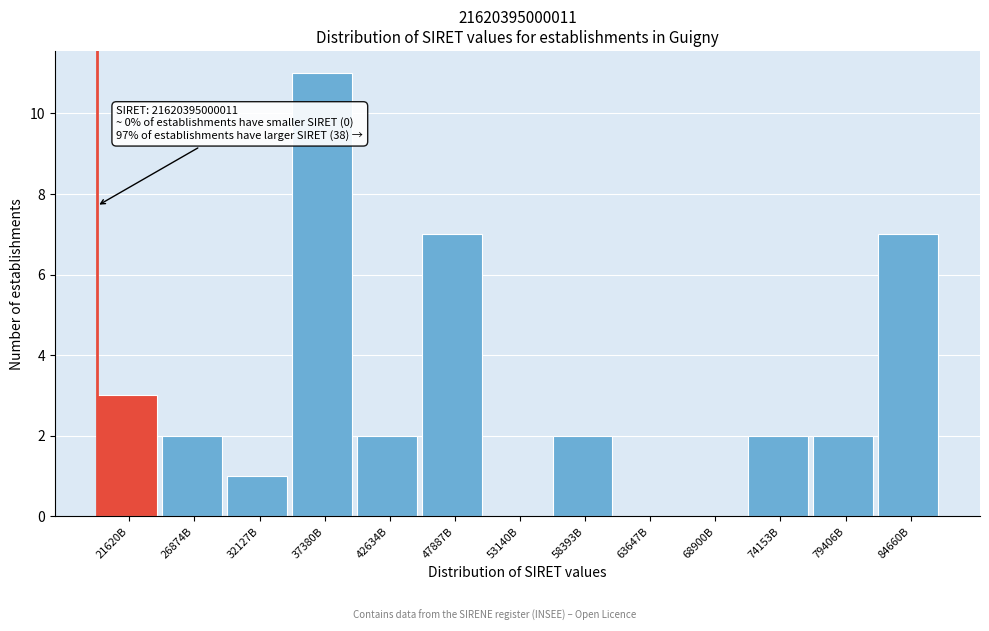

Reading right to left, what are all the values shown in this chart?

84660B=7	79406B=2	74153B=2	68900B=0	63647B=0	58393B=2	53140B=0	47887B=7	42634B=2	37380B=11	32127B=1	26874B=2	21620B=3